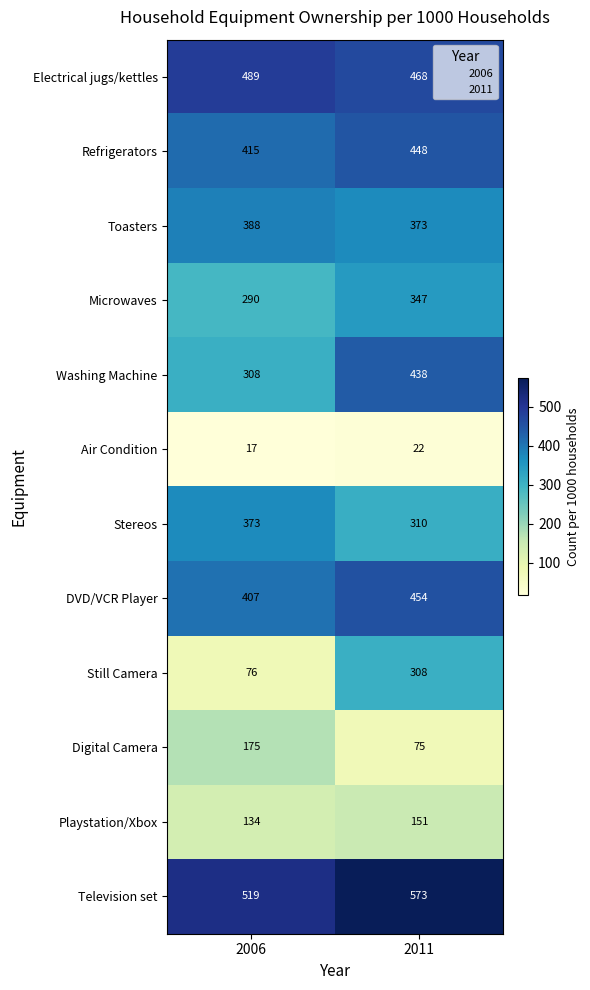

Rank the series by their maximum value, from lowest to highest.

Air Condition, Playstation/Xbox, Digital Camera, Still Camera, Microwaves, Stereos, Toasters, Washing Machine, Refrigerators, DVD/VCR Player, Electrical jugs/kettles, Television set